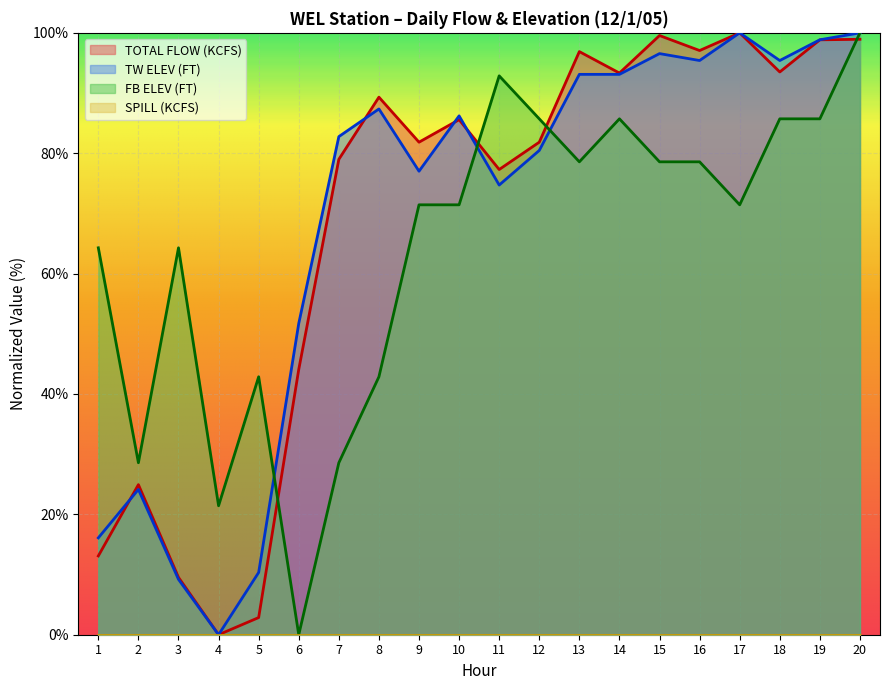

How many times do TOTAL FLOW (KCFS) and FB ELEV (FT) cross each other?

4